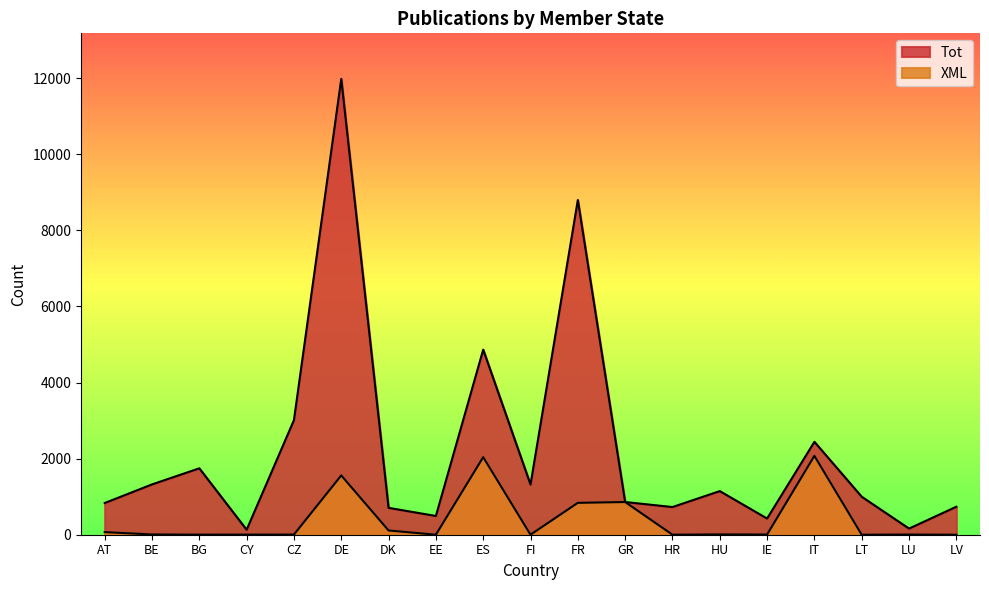

Where is Tot nearest to the value 6054?

ES